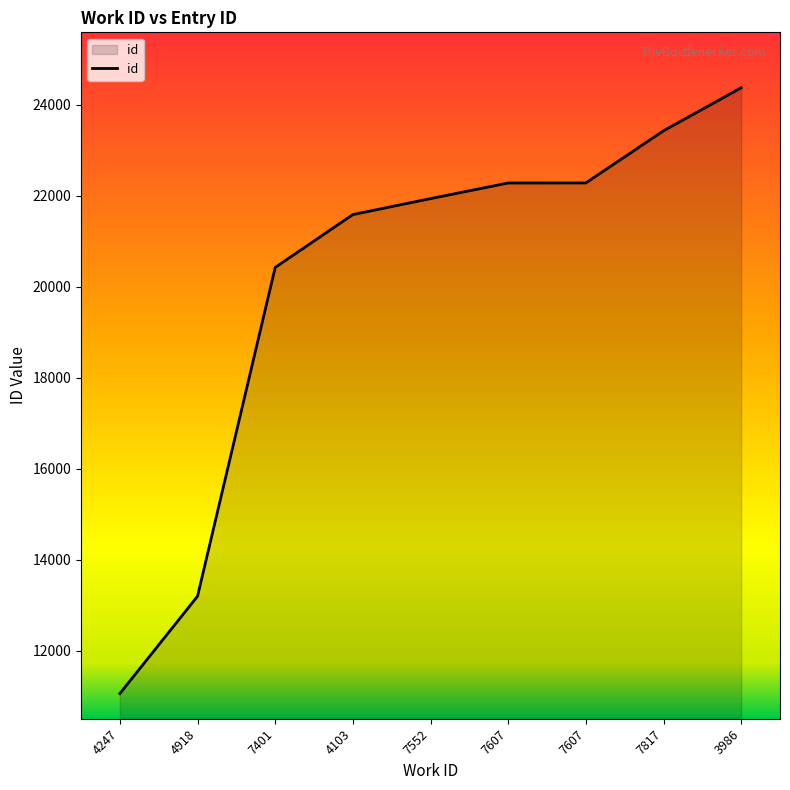

Does the chart display data point markers on the line(s)?

No